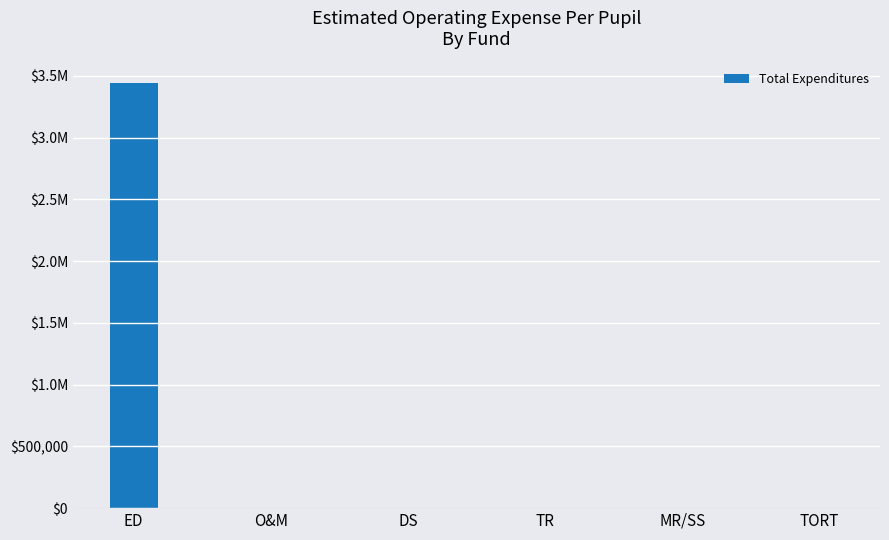

Reading left to right, list all the values displayed in this chart.

ED=3444279	O&M=0	DS=0	TR=0	MR/SS=0	TORT=0